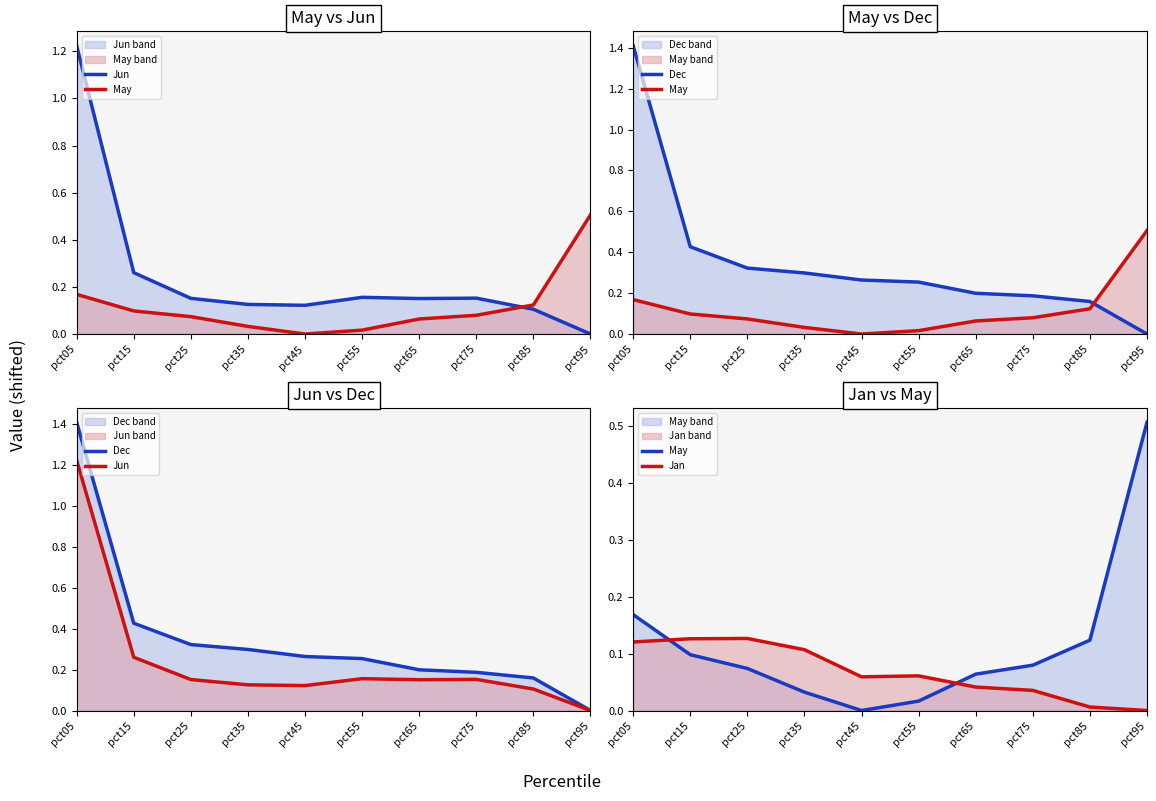

What is the spread (max minus min) of values at pct85?

0.2